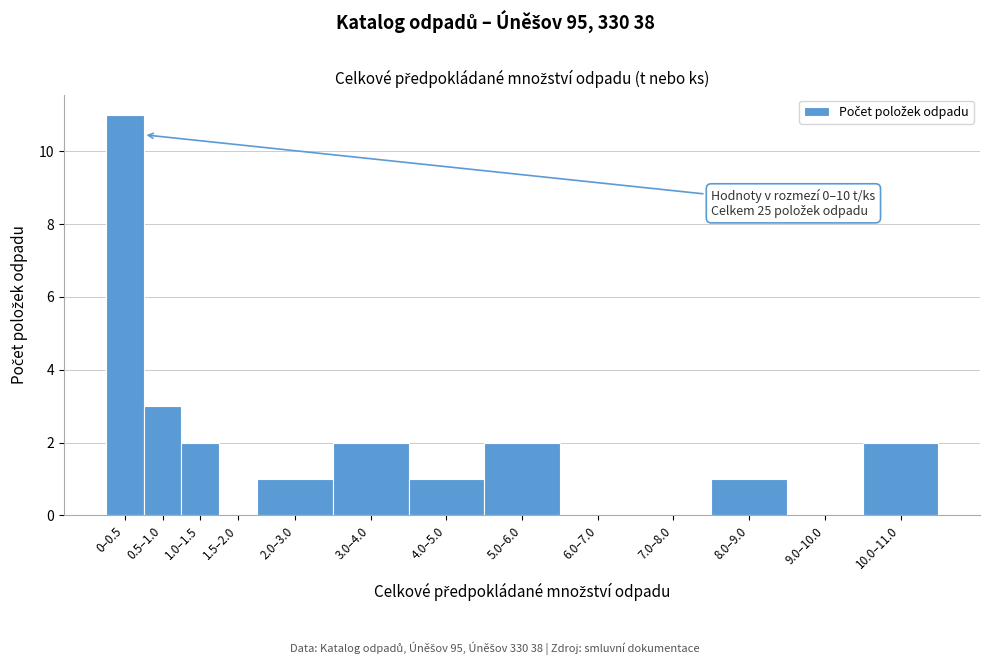

Reading left to right, list all the values displayed in this chart.

0–0.5=11	0.5–1.0=3	1.0–1.5=2	1.5–2.0=0	2.0–3.0=1	3.0–4.0=2	4.0–5.0=1	5.0–6.0=2	6.0–7.0=0	7.0–8.0=0	8.0–9.0=1	9.0–10.0=0	10.0–11.0=2